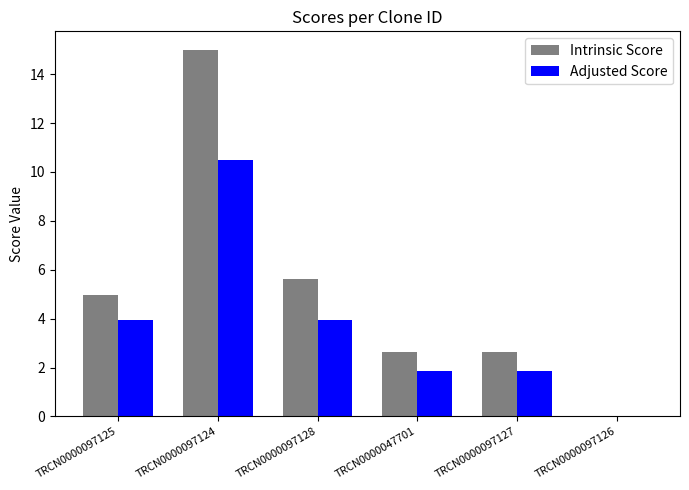

At which label is Intrinsic Score closest to 7?

TRCN0000097128